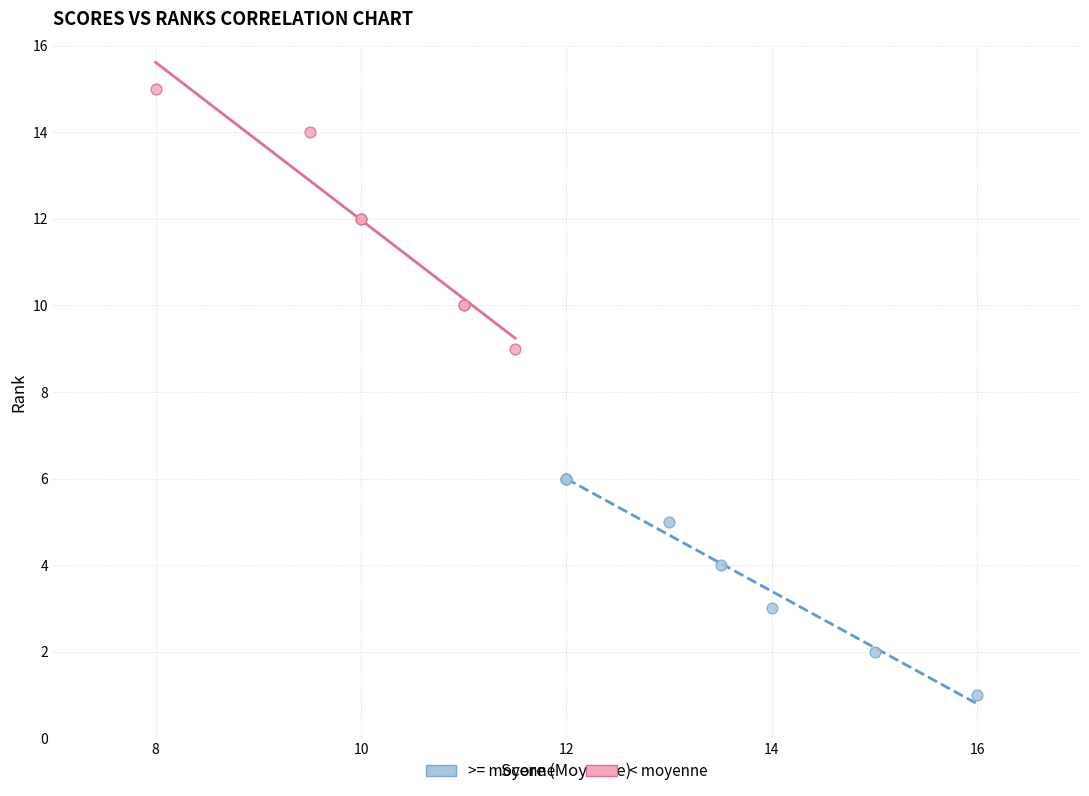

Which series reaches the maximum Y coordinate?

< moyenne